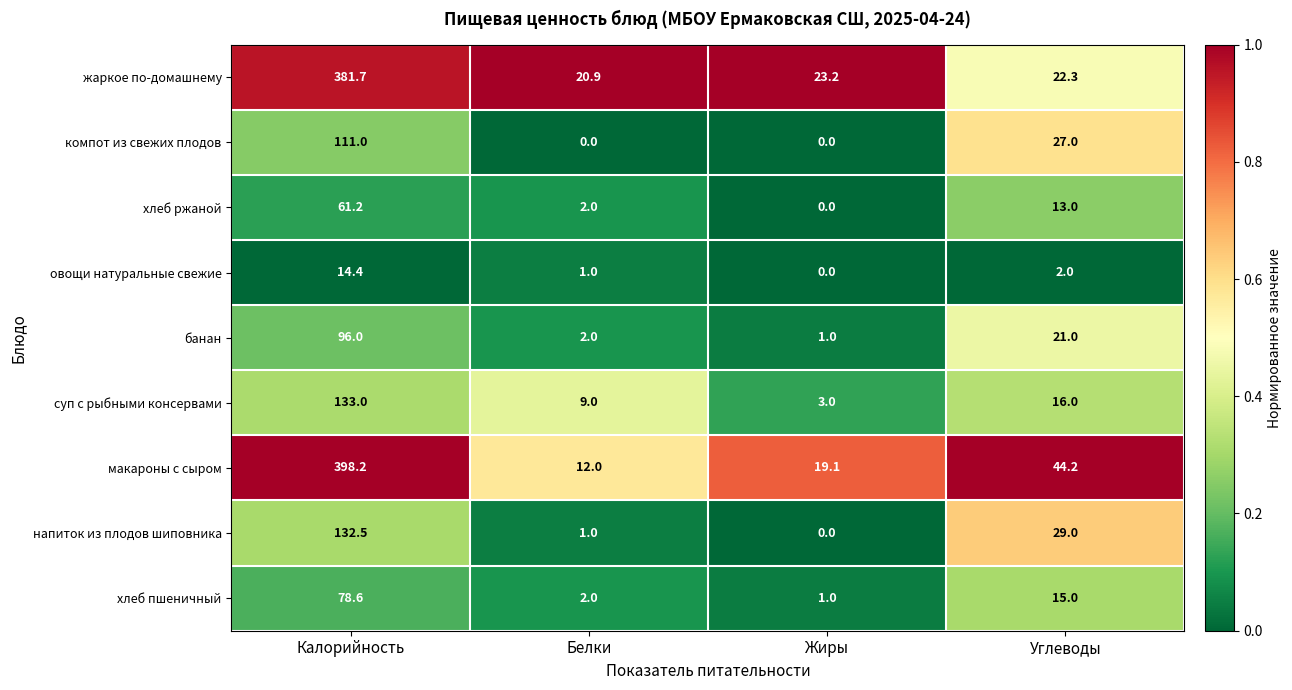

What is the spread (max minus min) of values at Калорийность?

383.8